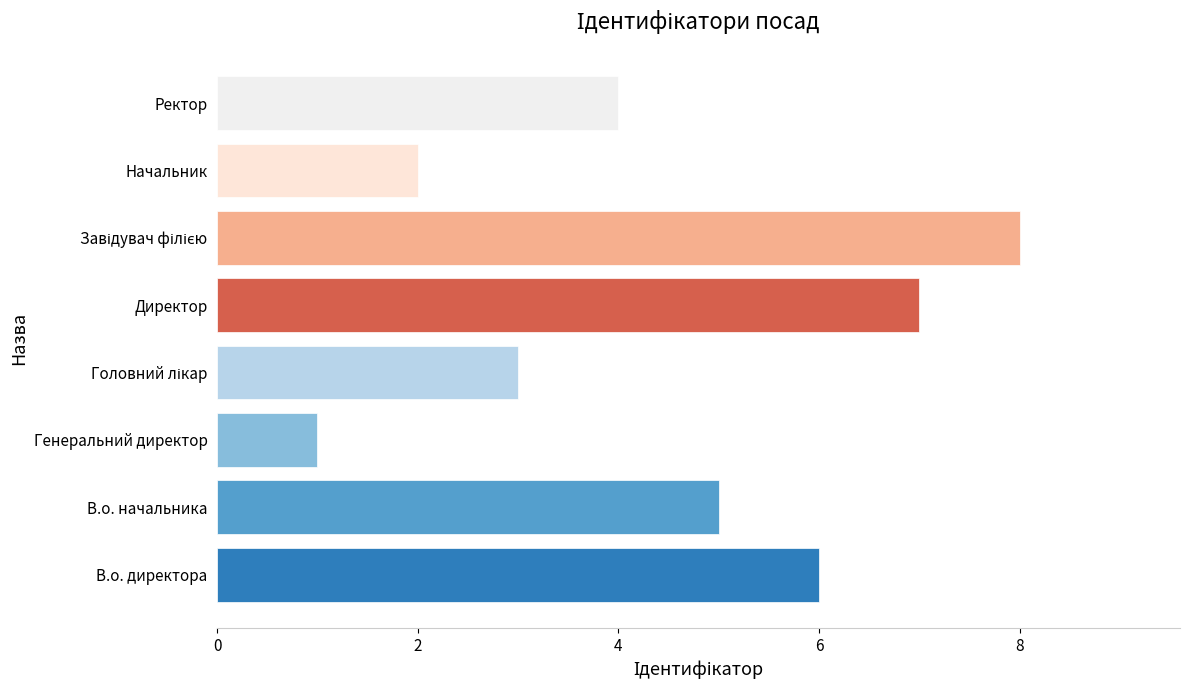

The value at Директор is 7. True or false?

True